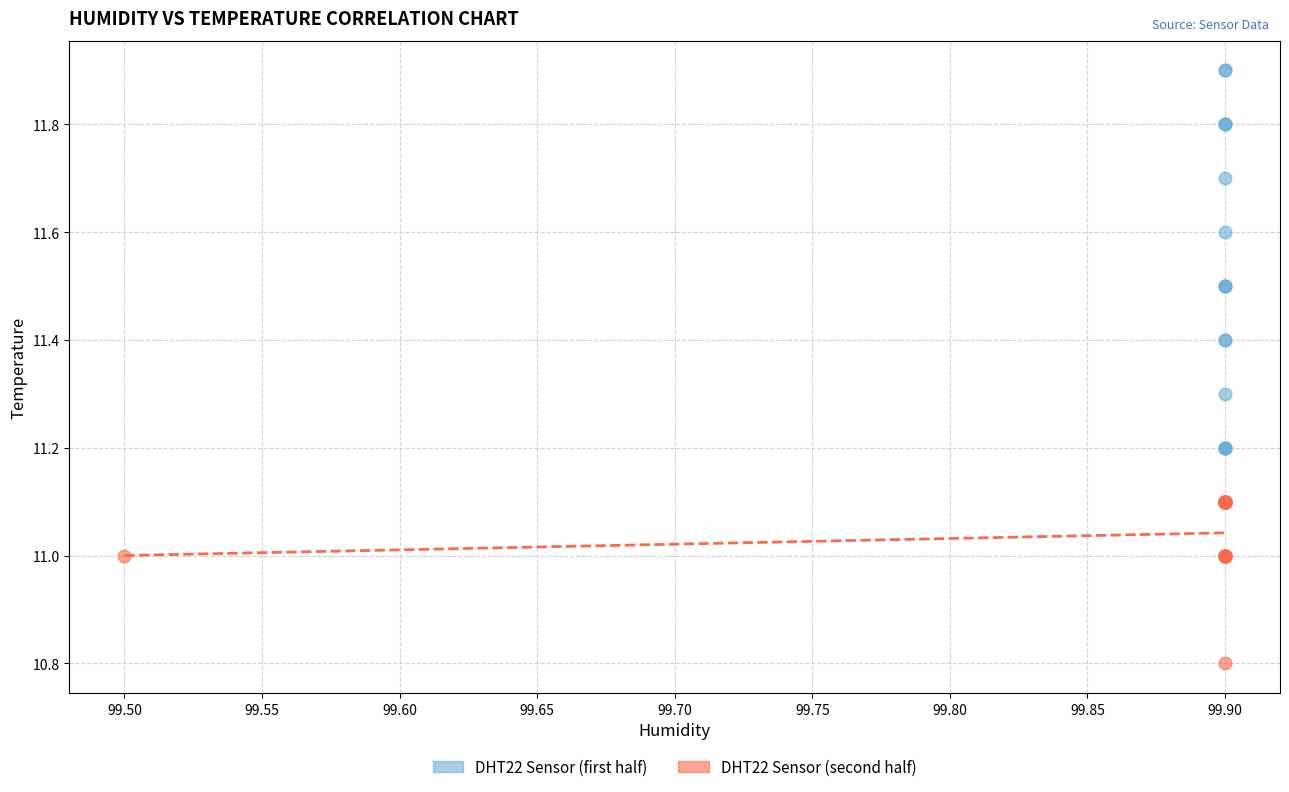

Which series reaches the maximum Y coordinate?

DHT22 Sensor (first half)